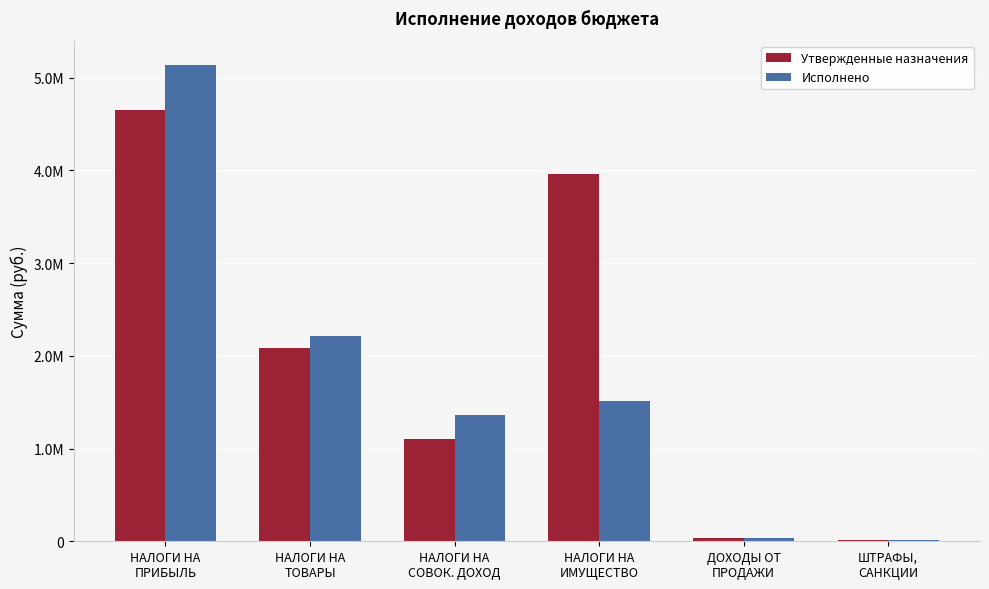

Which series has the largest total across all categories?

Утвержденные назначения